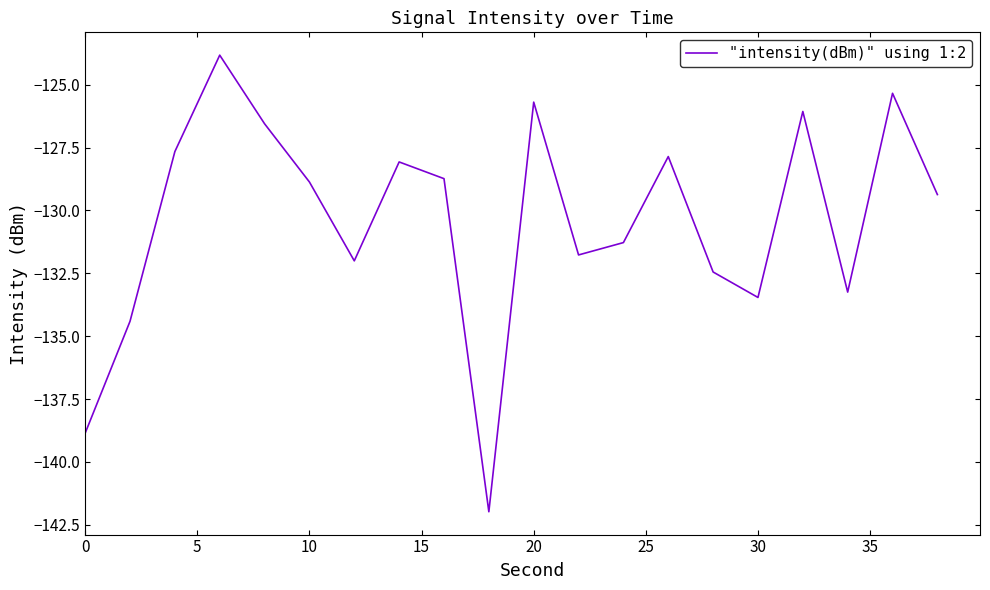

What is the maximum value shown in the chart?

-123.8